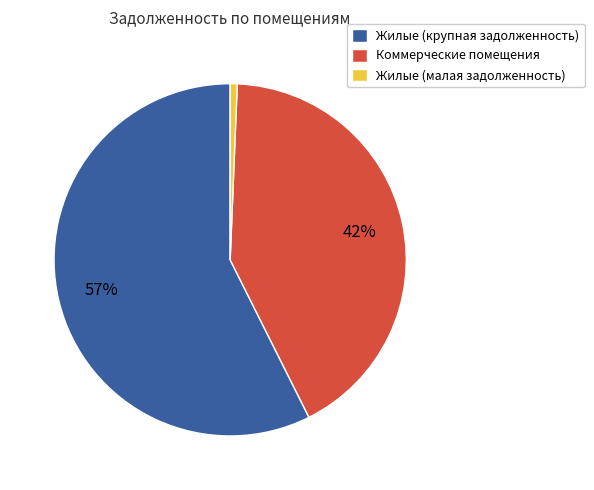

To the nearest percent, what is the combined percentage of Коммерческие помещения and Жилые (крупная задолженность)?

99%